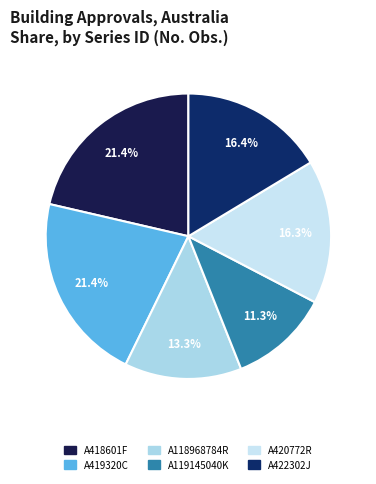

Which slice is the smallest?

A119145040K